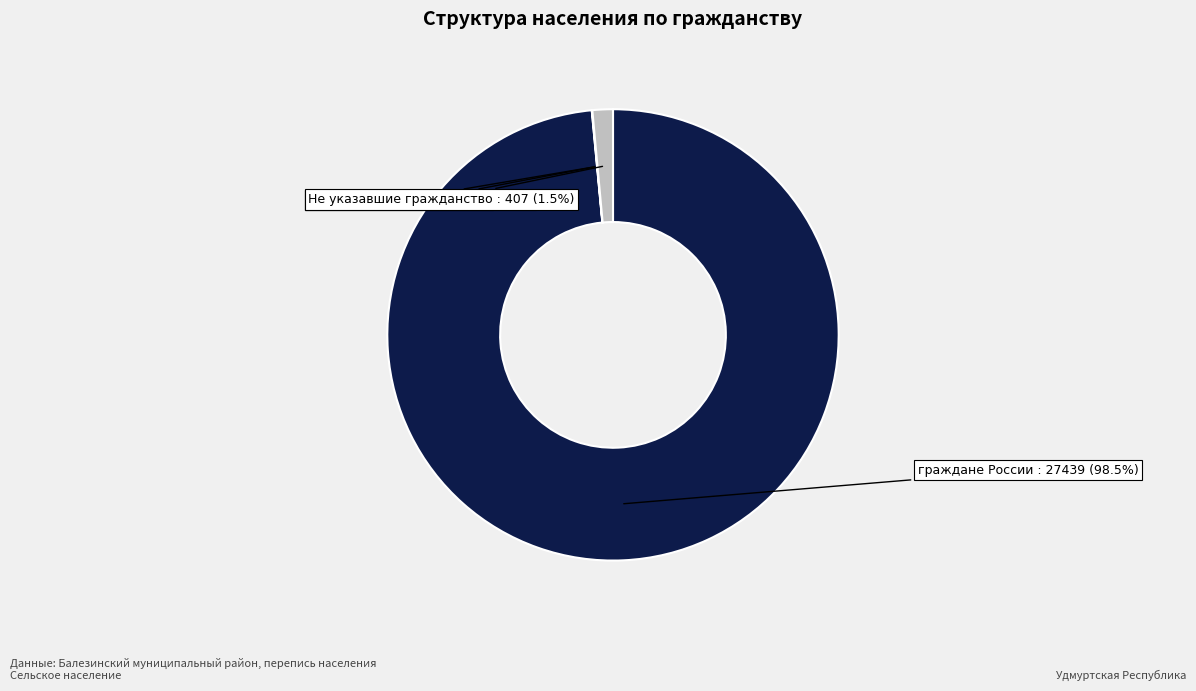

Does Не указавшие гражданство account for over 50% of the chart?

No